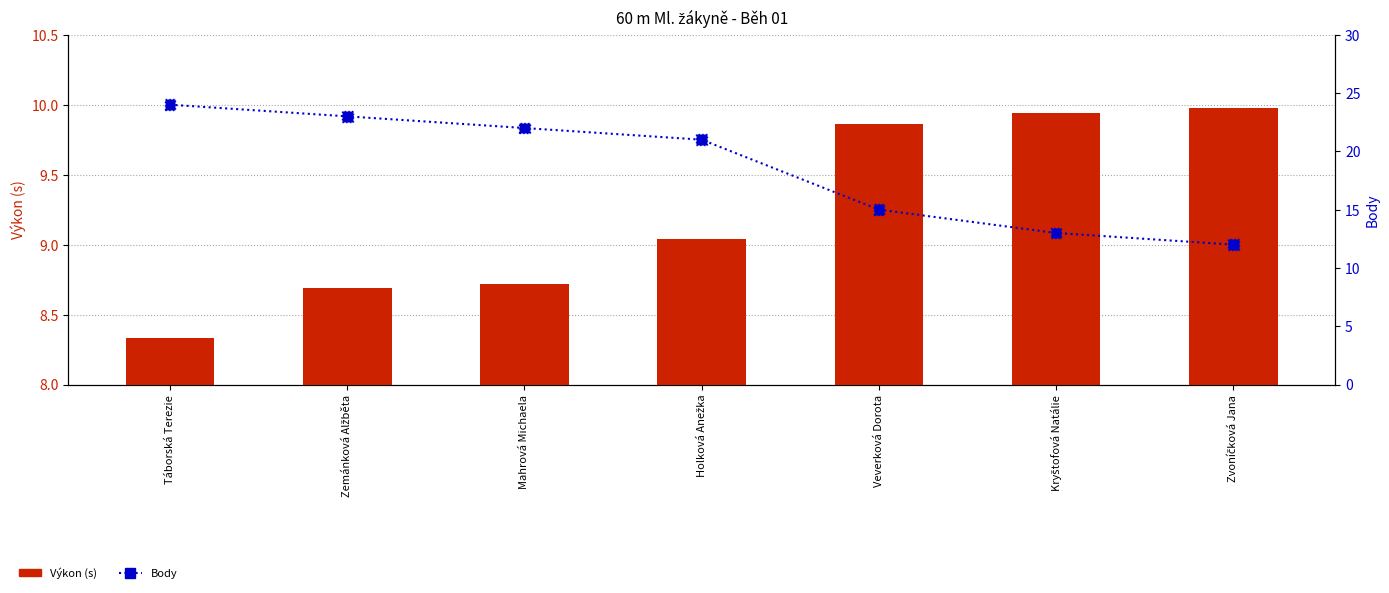

At which category is the sum across all series the highest?

Táborská Terezie